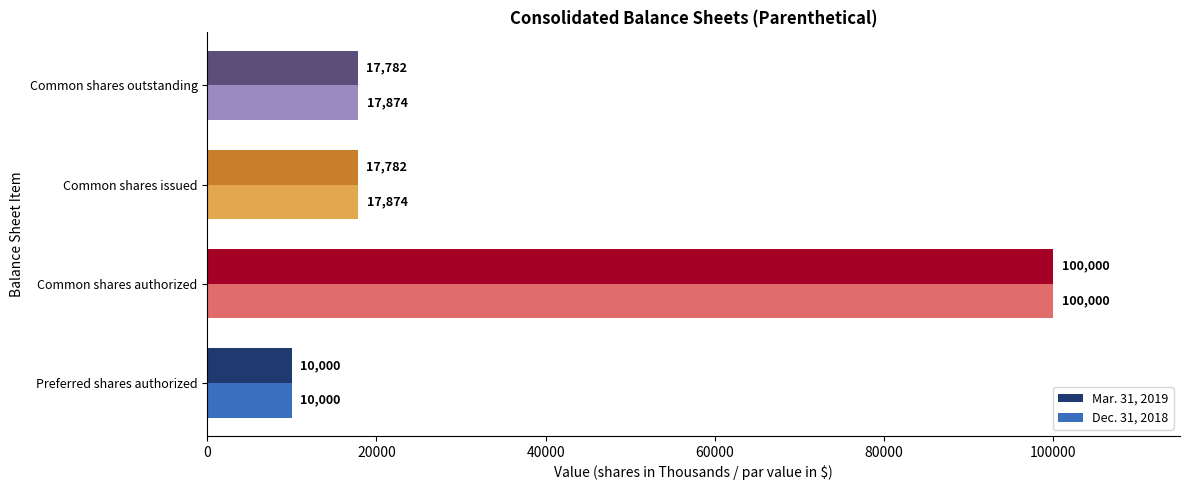

What is the sum of the Dec. 31, 2018 values at Common shares issued and Common shares outstanding?

35748